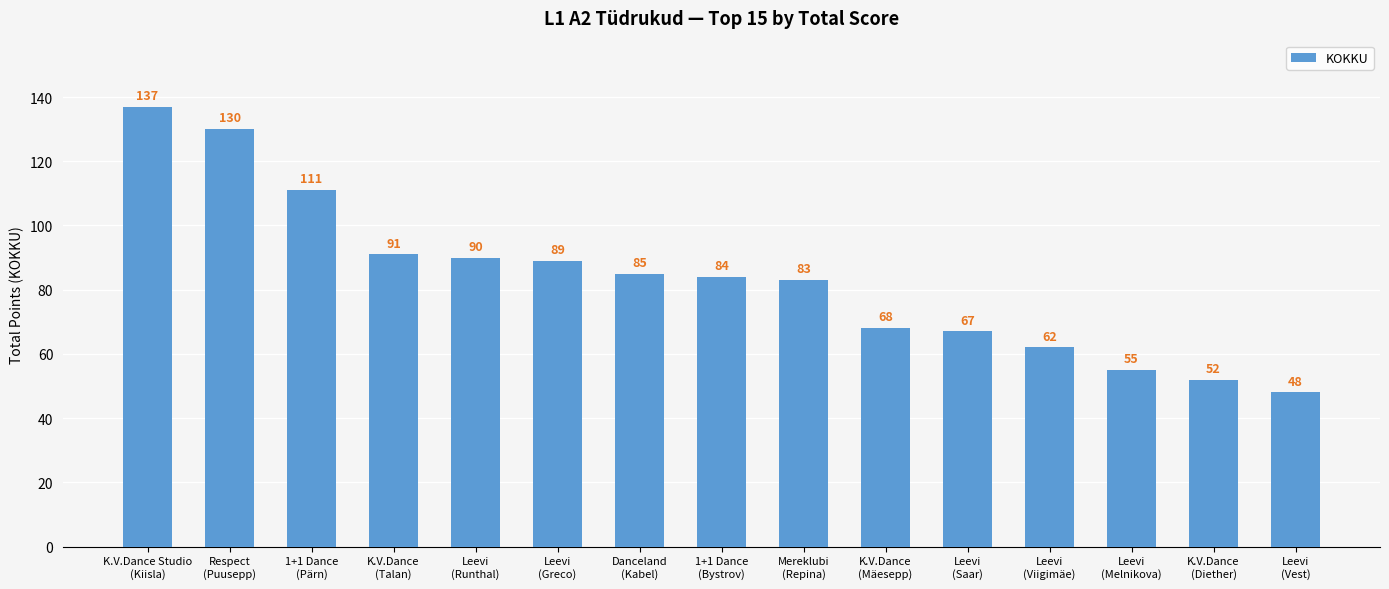

What is the value of the 6th bar from the left?

89